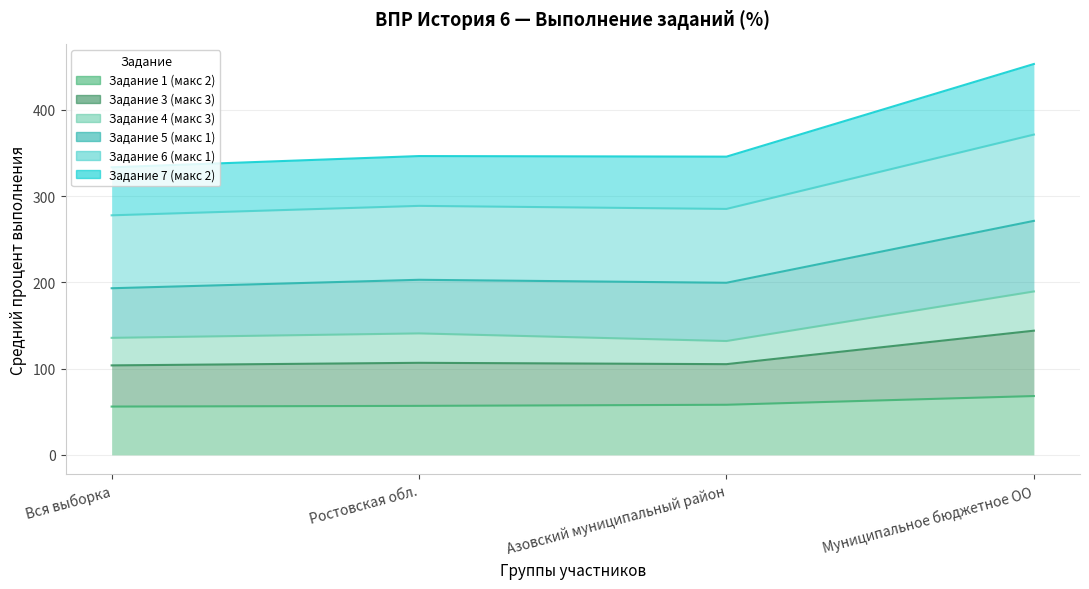

The value of Задание 1 (макс 2) at Вся выборка is 30.2. True or false?

False